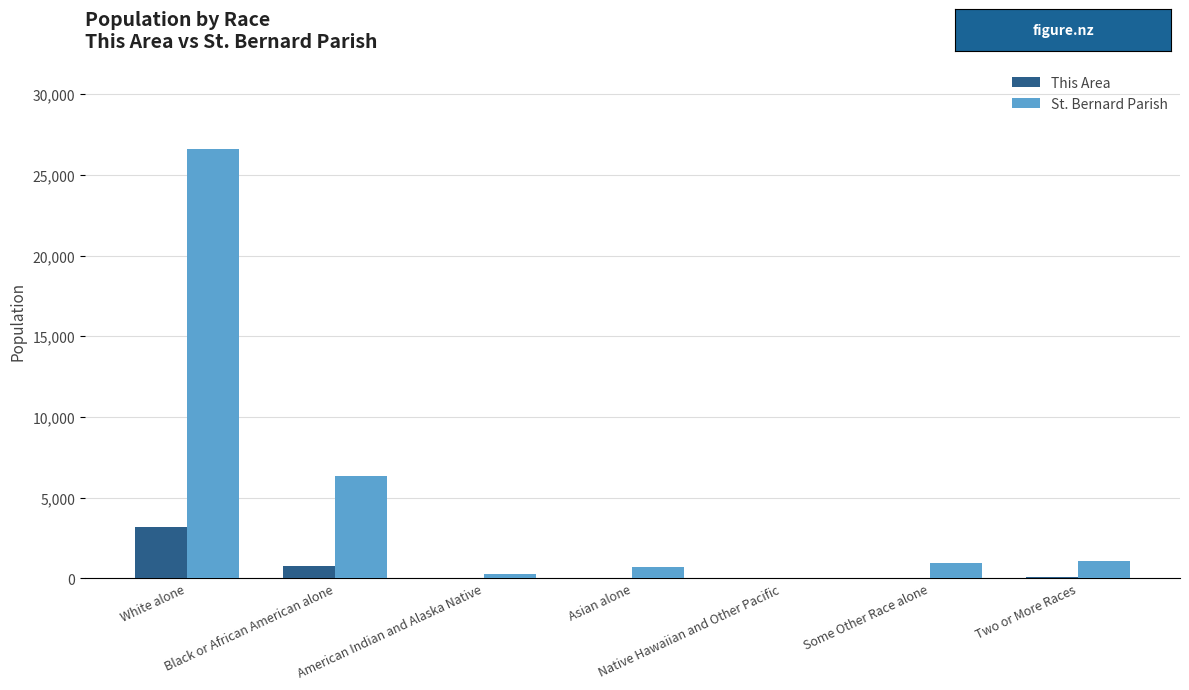

Which series has the largest total across all categories?

St. Bernard Parish